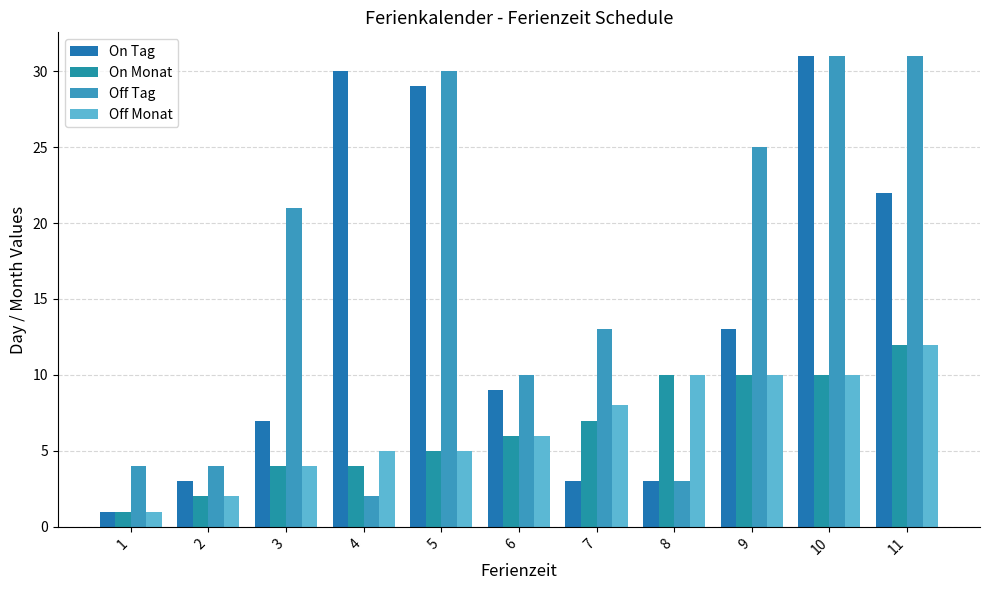

What is the sum of all Off Tag values?

174